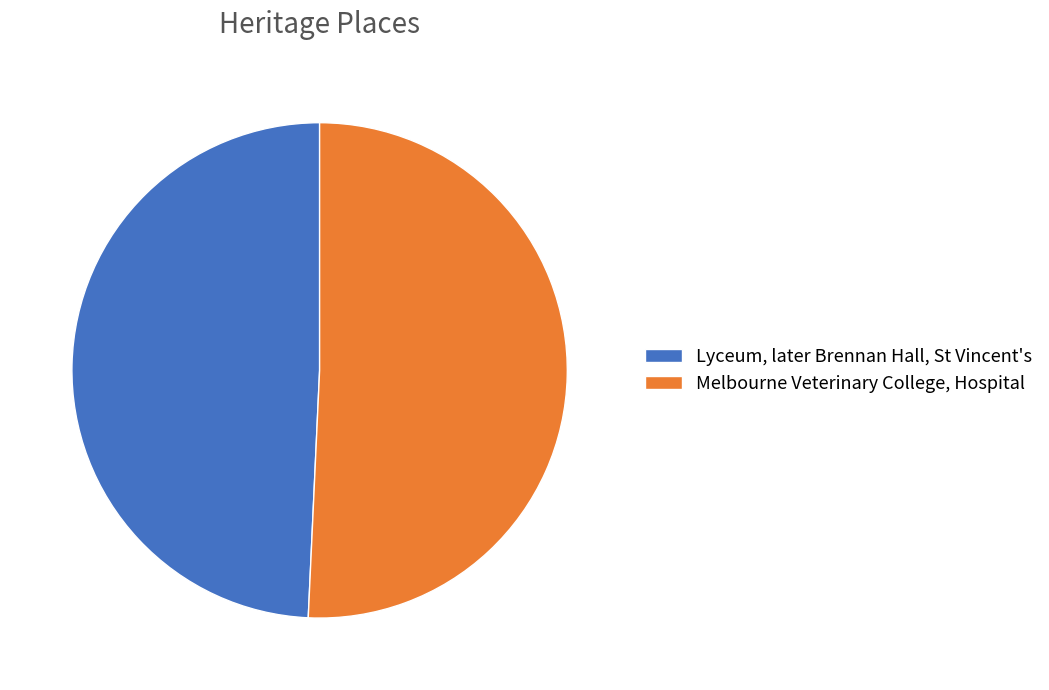

Which category accounts for the majority?

Melbourne Veterinary College, Hospital